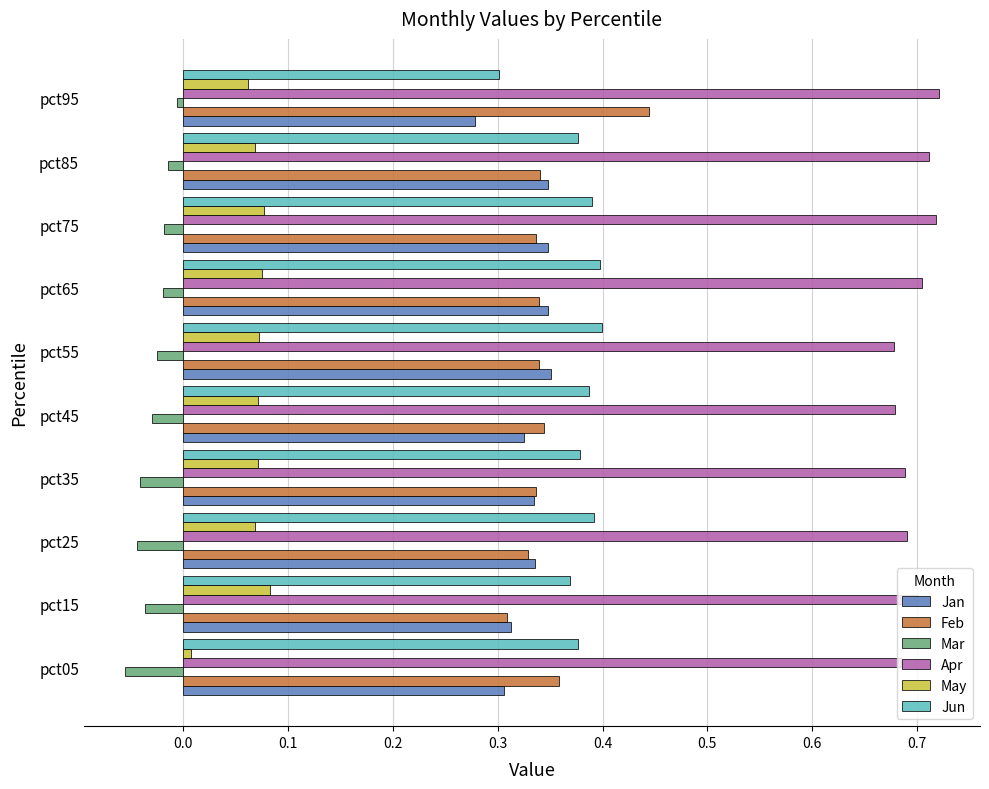

What is the sum of all Feb values?

3.5